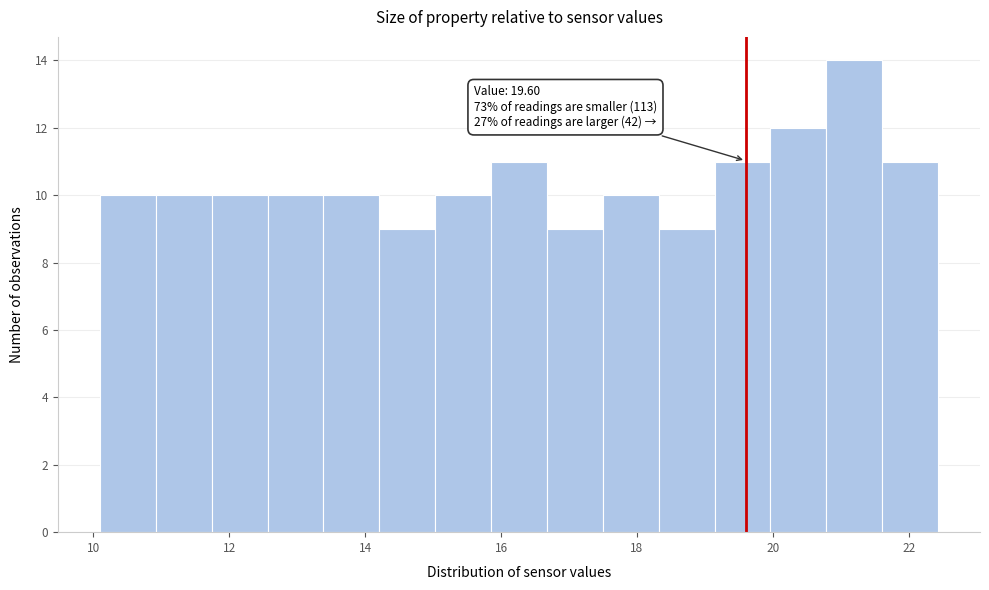

Which range on the x-axis has the tallest bar?

20.8 to 21.6